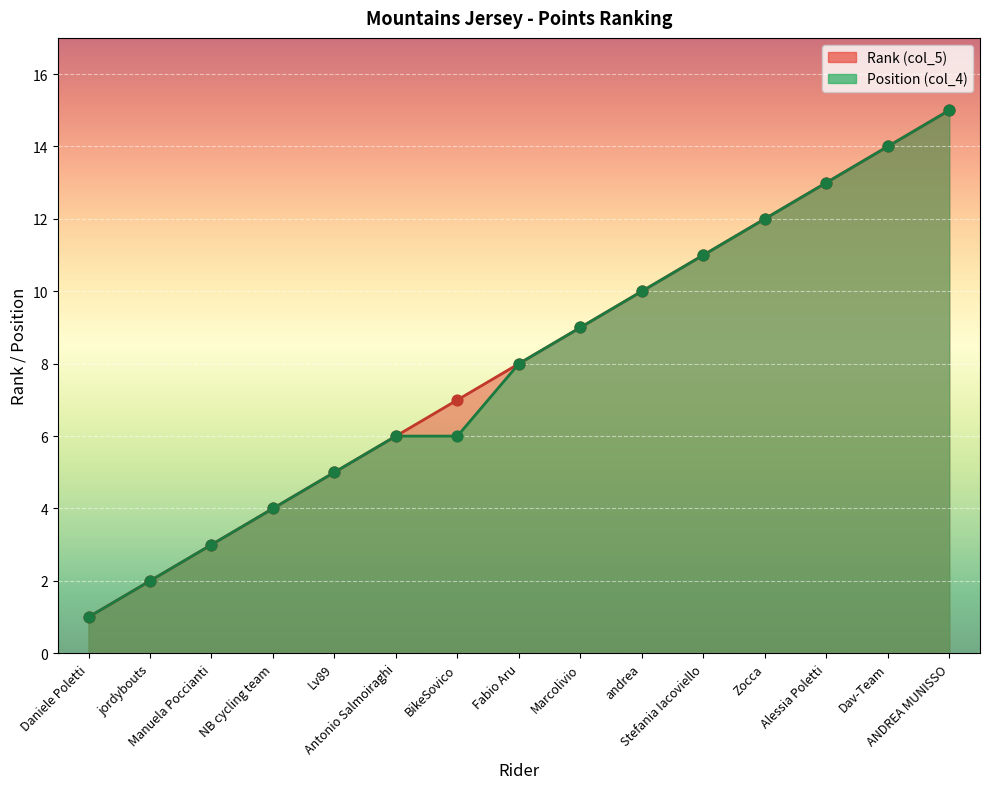

Which series has the largest total across all categories?

Rank (col_5)